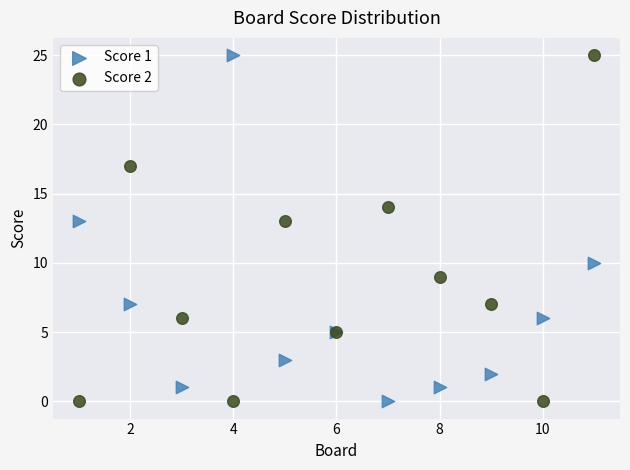

What is the X range (max minus min) for the scatter plot?

10